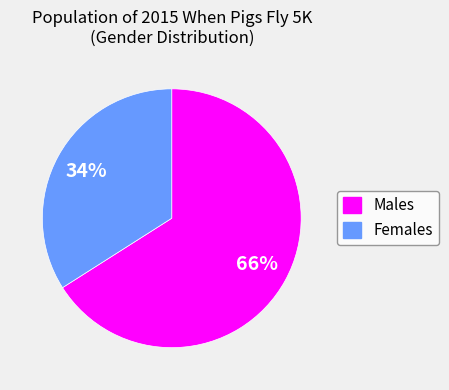

Count the number of slices in the pie.

2